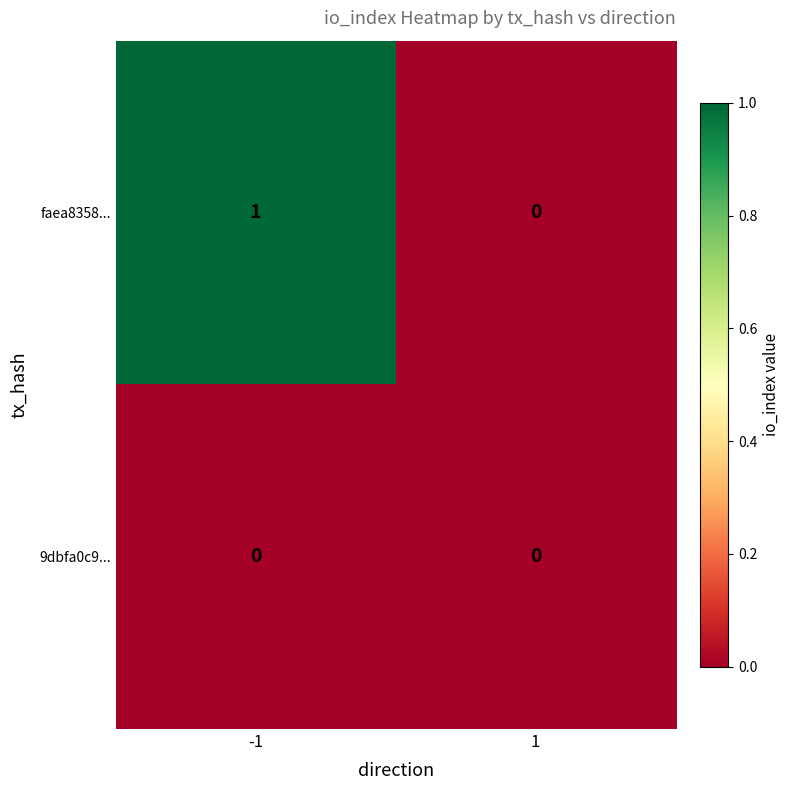

Rank the series by their maximum value, from highest to lowest.

faea8358..., 9dbfa0c9...